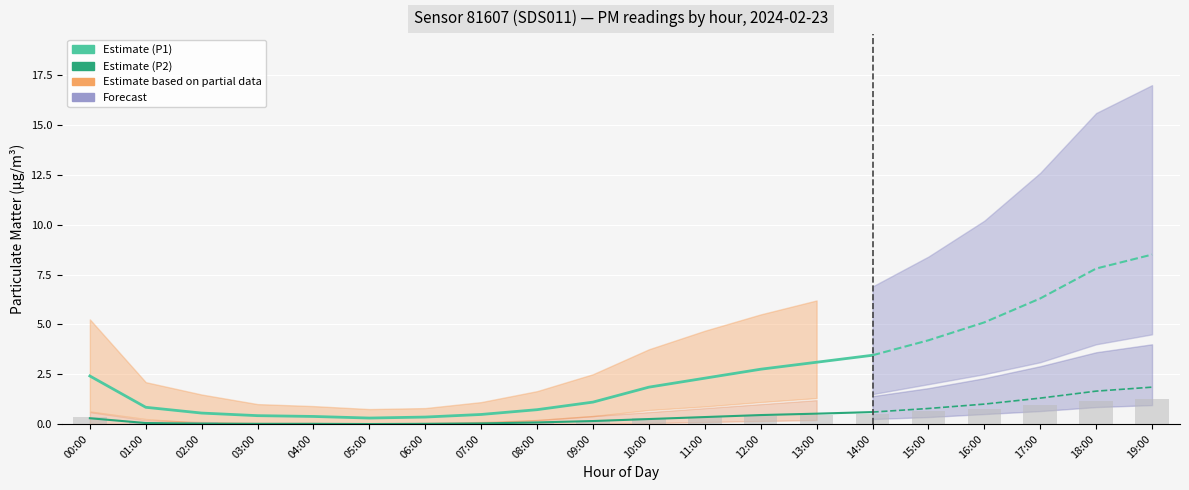

True or false: P2 has a value of -0.7 at 05:00.

False